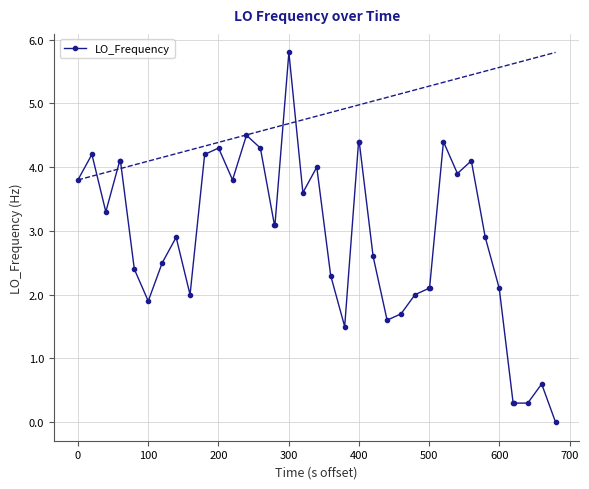

How many data points are above 3?

20